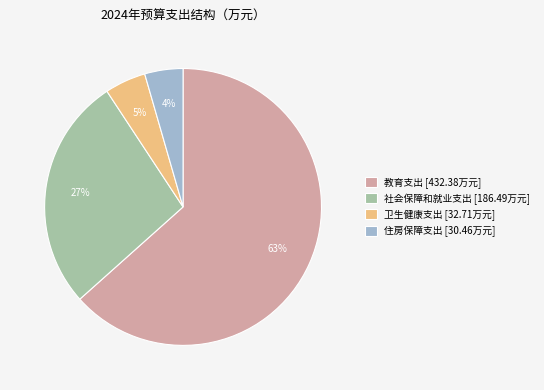

Is it true that 卫生健康支出 is 12% of the pie?

False